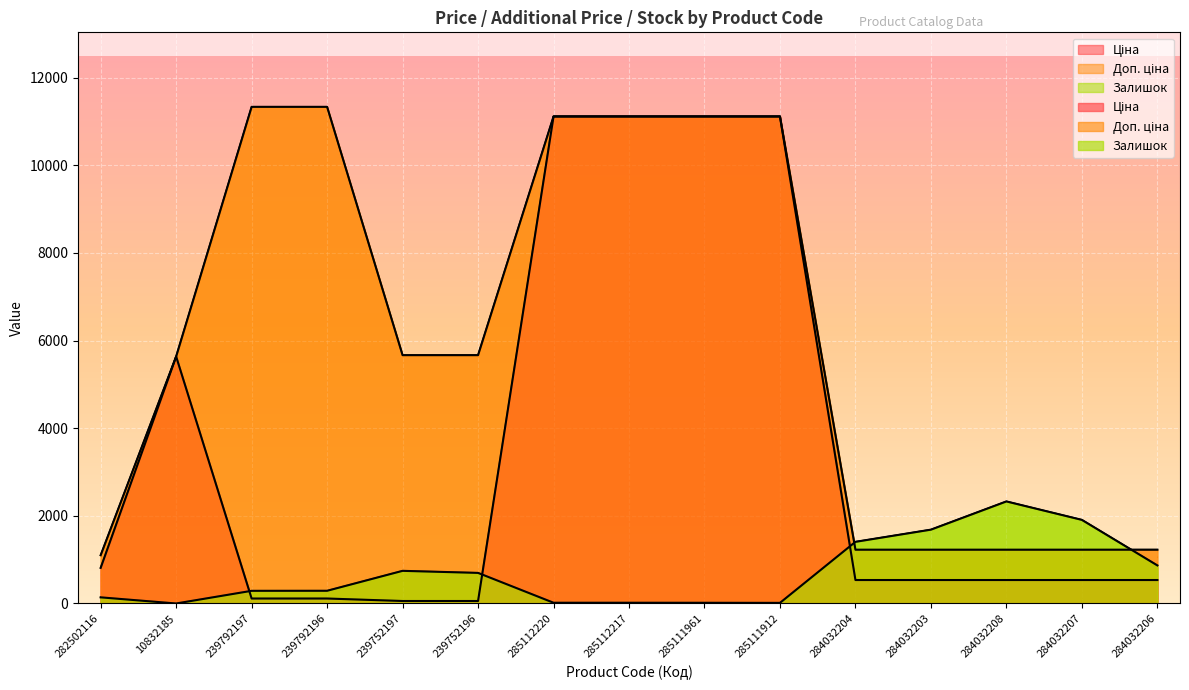

Is it true that Залишок equals 1407.0 at 284032204?

True